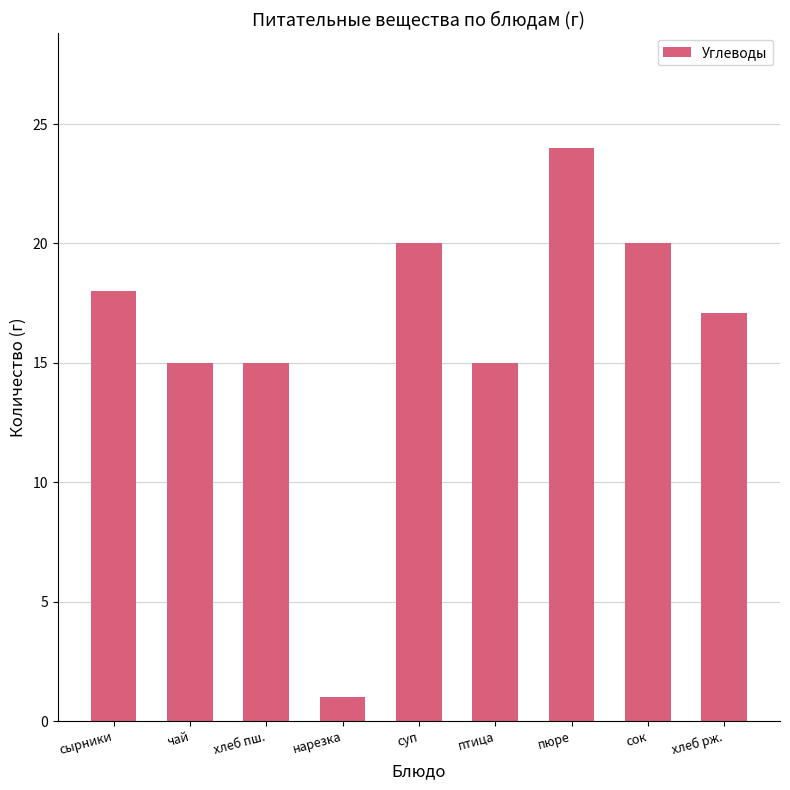

How many bars are there in total?

9